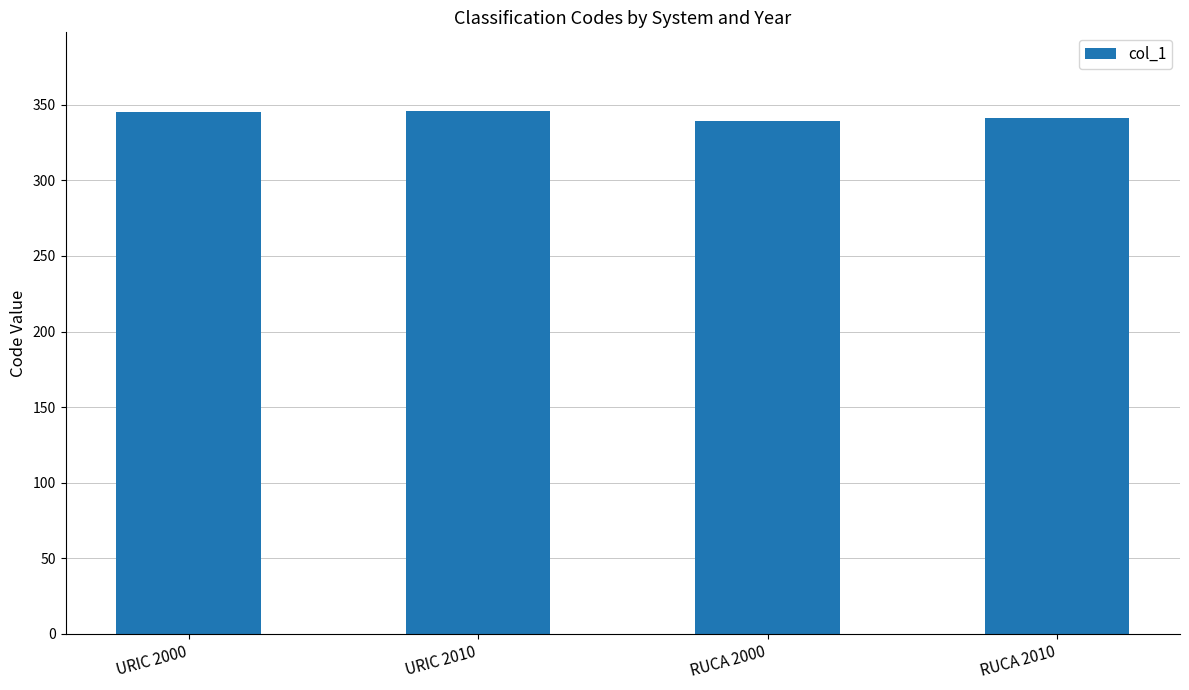

What is the average value?

343